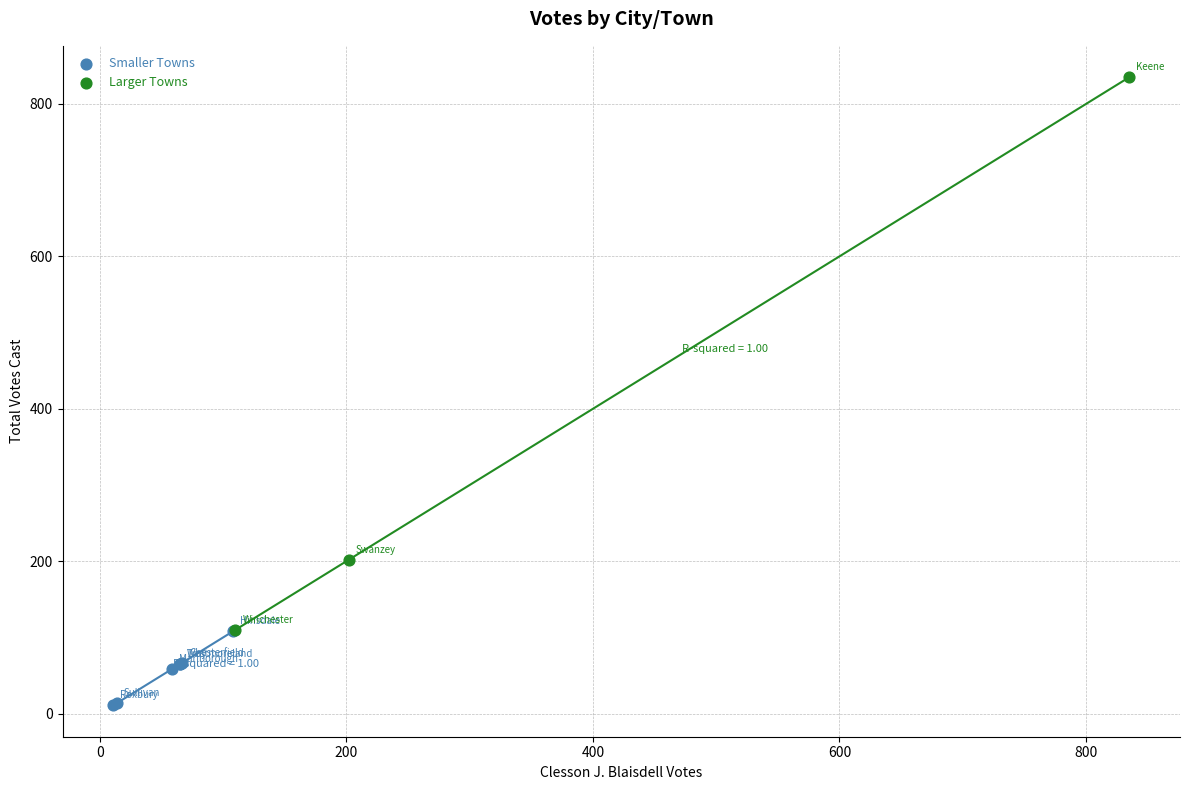

Which series has the widest spread of Y values?

Larger Towns